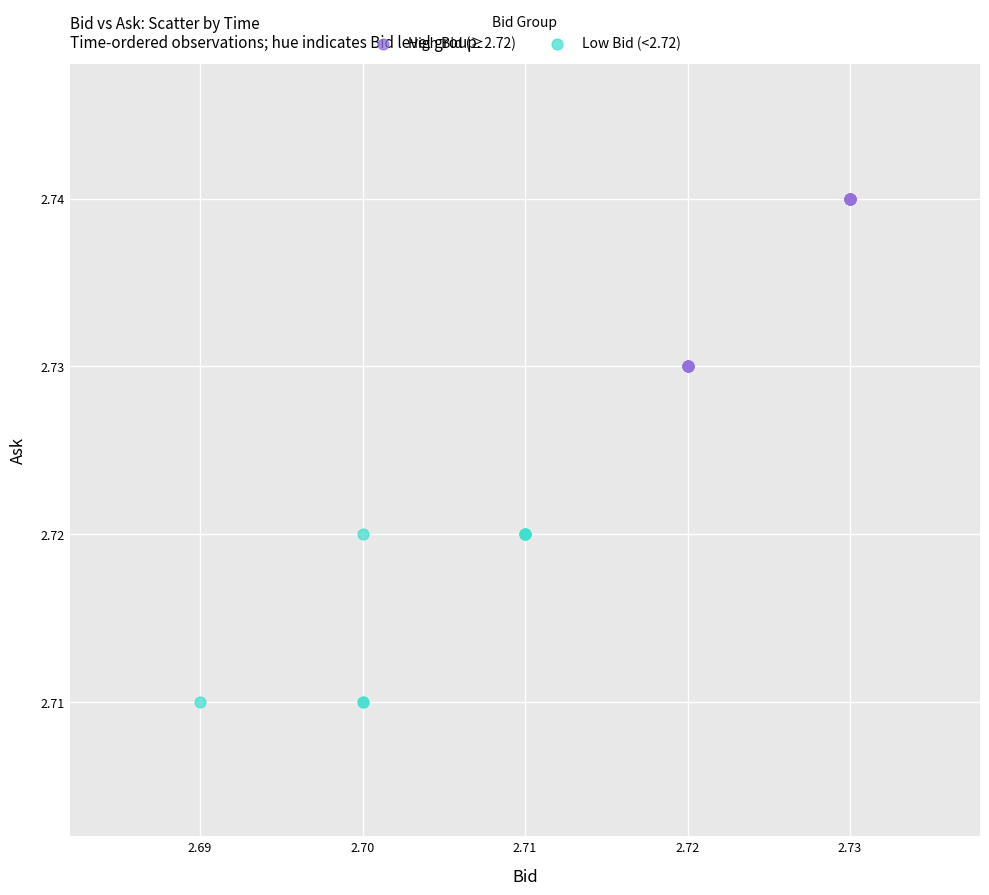

Which series contains the lowest Y value?

Low Bid (<2.72)